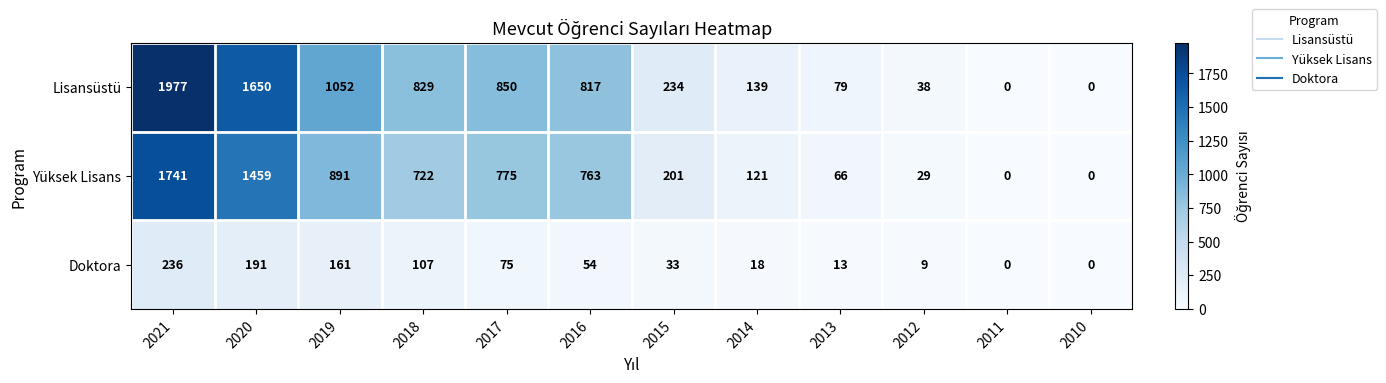

What is the sum of the Doktora values at 2012 and 2016?

63